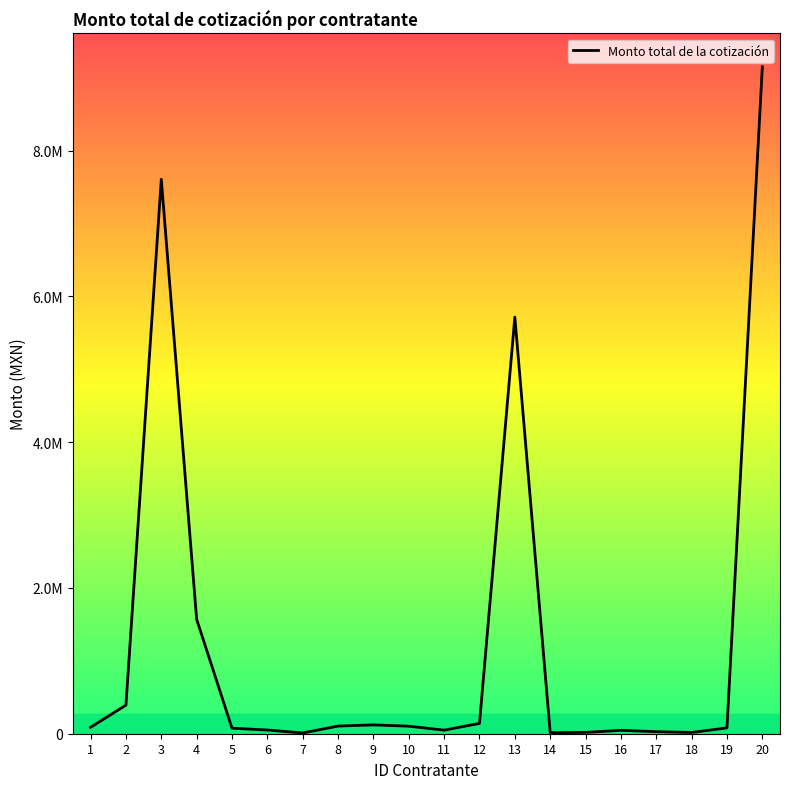

Rank the categories by value from lowest to highest.

7, 14, 18, 15, 17, 16, 11, 6, 5, 19, 1, 10, 8, 9, 12, 2, 4, 13, 3, 20